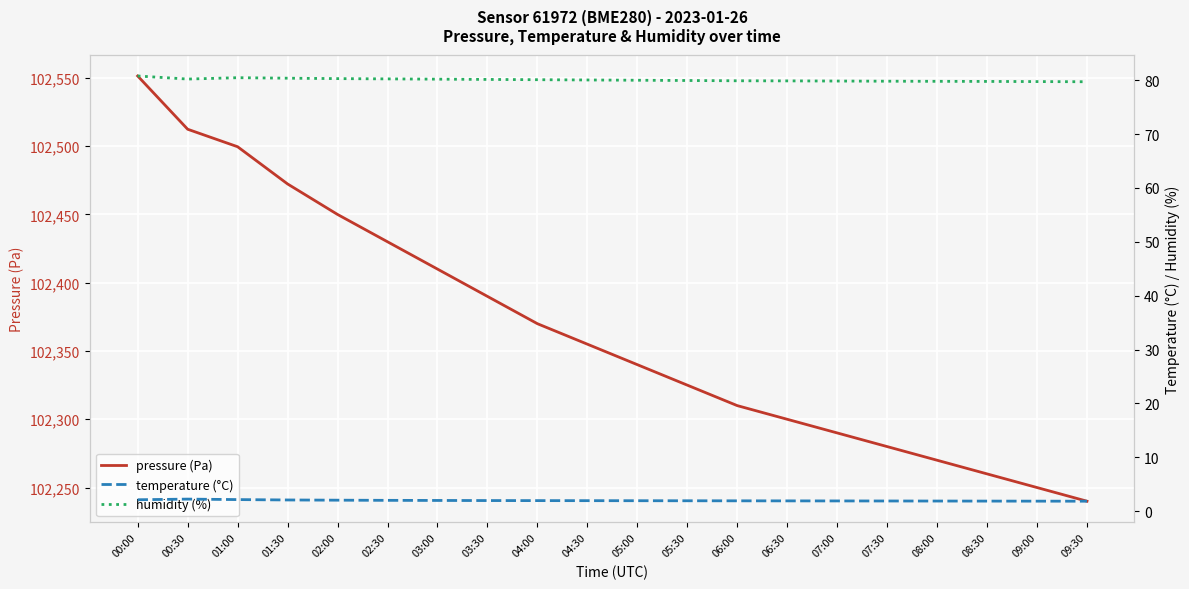

The pressure (Pa) series shows 102240.0 at 09:30. True or false?

True